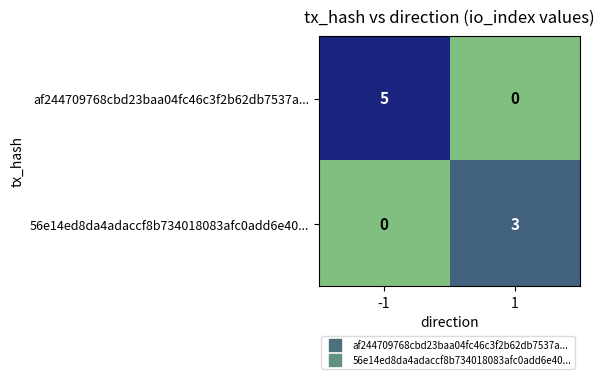

Reading right to left, list all the values displayed in this chart.

af244709768cbd23baa04fc46c3f2b62db7537a...: 0	5
56e14ed8da4adaccf8b734018083afc0add6e40...: 3	0